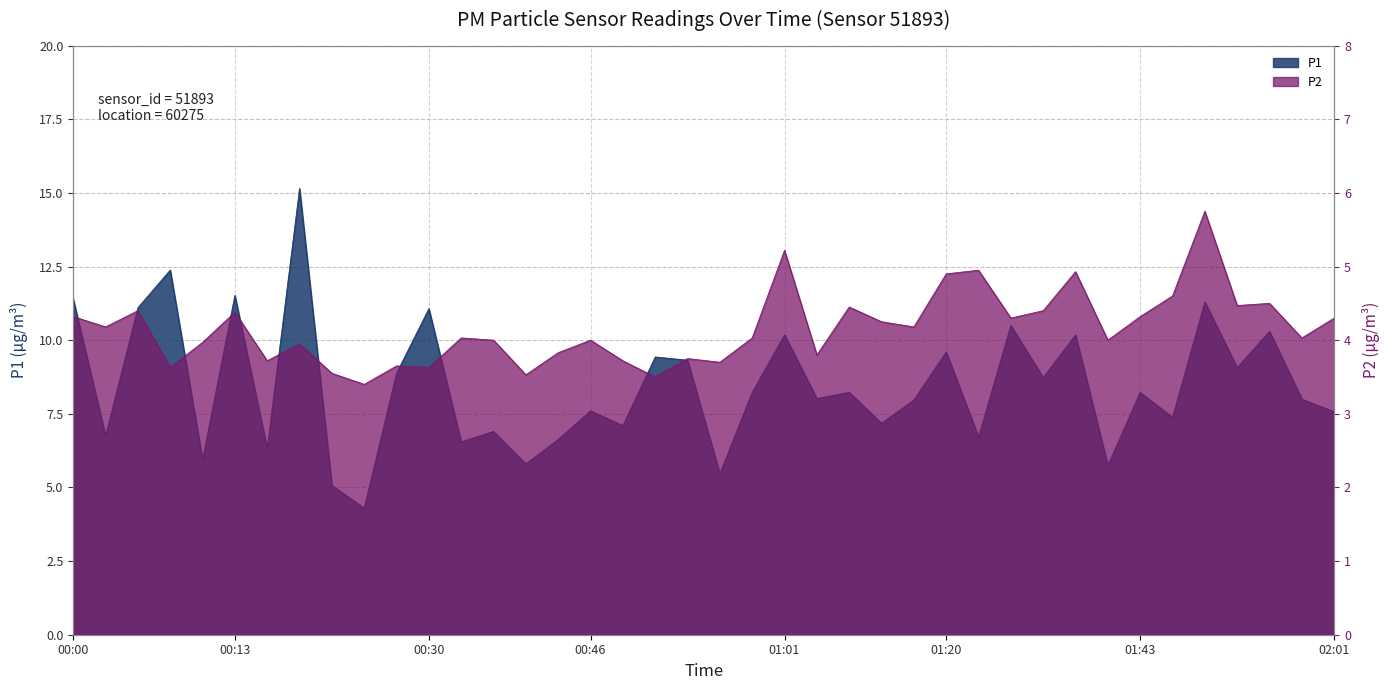

At which category does P2 reach its first local peak?

00:05